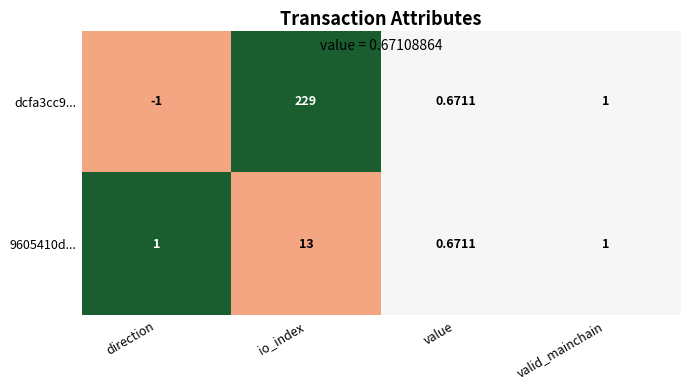

Which label corresponds to the largest value in the chart?

io_index